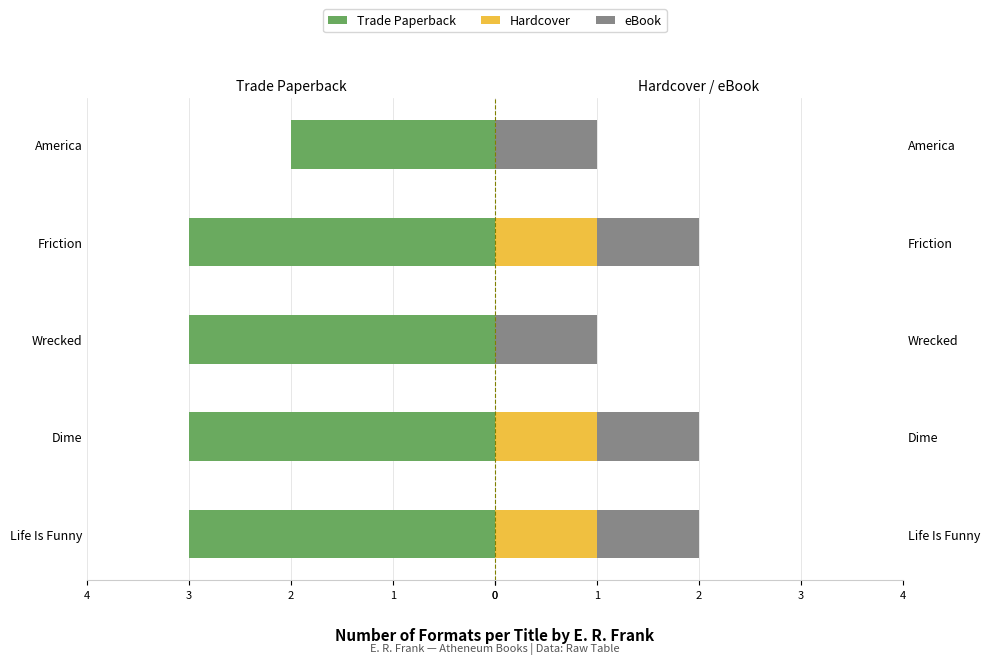

What is the minimum value shown in the chart?

-3.0